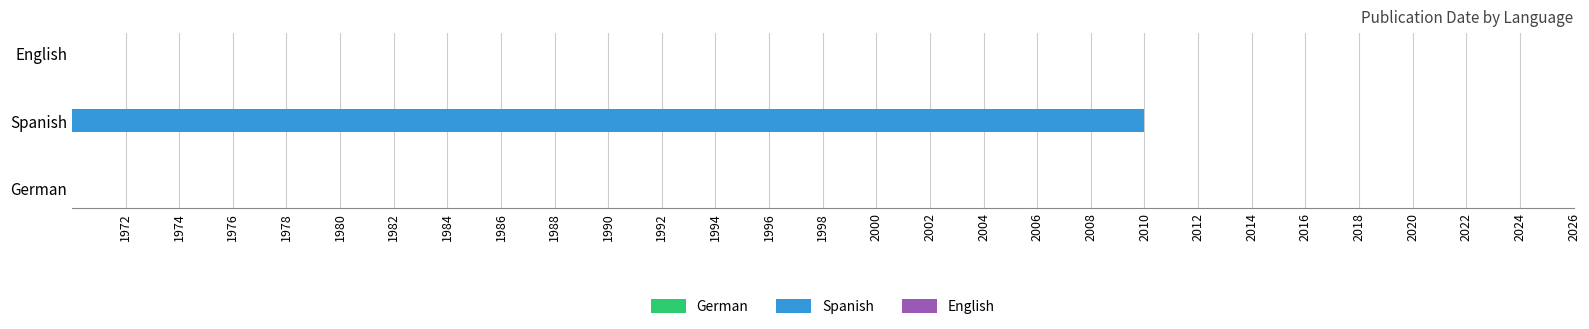

Which label corresponds to the largest value in the chart?

Spanish